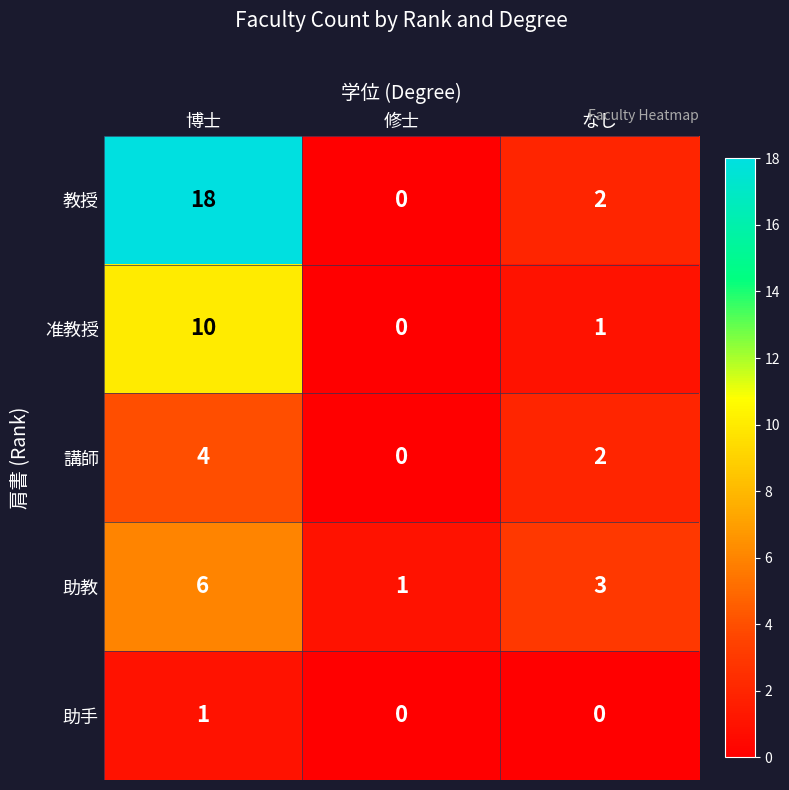

Reading left to right, what are all the values shown in this chart?

教授: 博士=18	修士=0	なし=2
准教授: 博士=10	修士=0	なし=1
講師: 博士=4	修士=0	なし=2
助教: 博士=6	修士=1	なし=3
助手: 博士=1	修士=0	なし=0